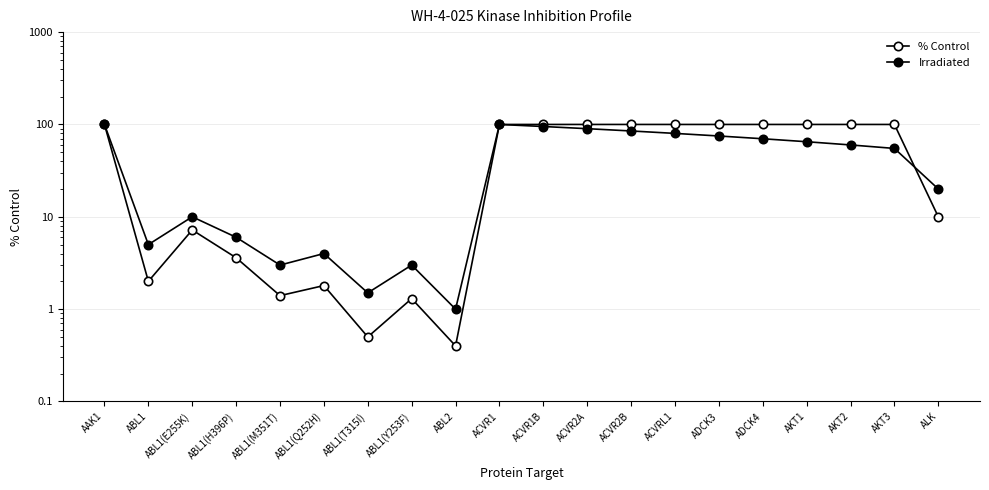

Where do % Control and Irradiated first cross each other?

AKT3 and ALK